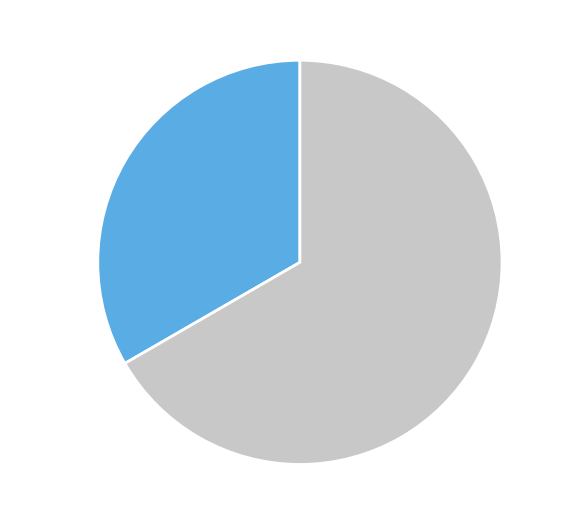

Approximately how many times larger is the value at Жіноча compared to Чоловіча?

2.0